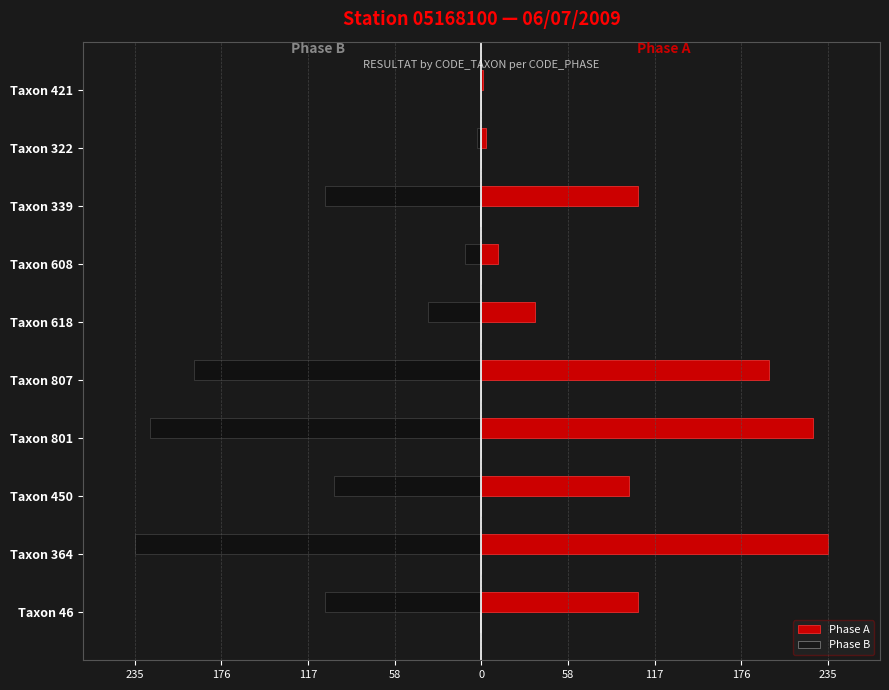

Is it true that Phase A equals 106 at Taxon 46?

True